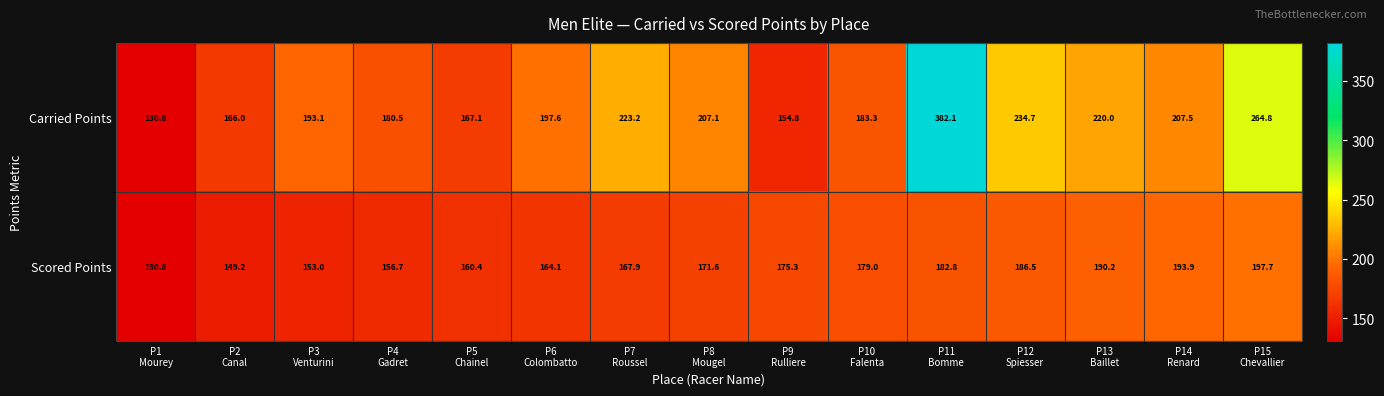

List the series in order of their peak value, lowest first.

Scored Points, Carried Points